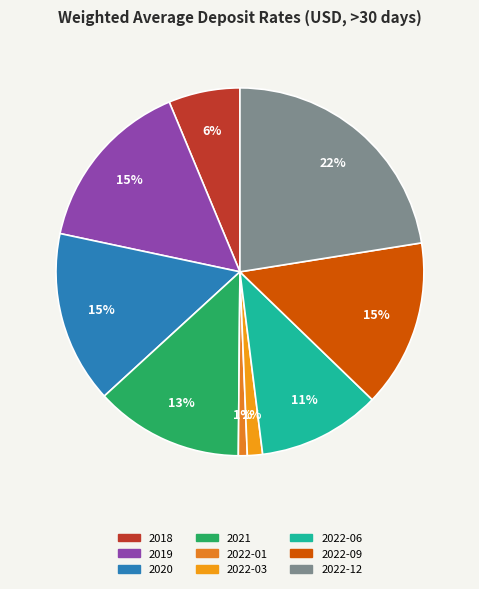

True or false: 2020 accounts for 24% of the total.

False